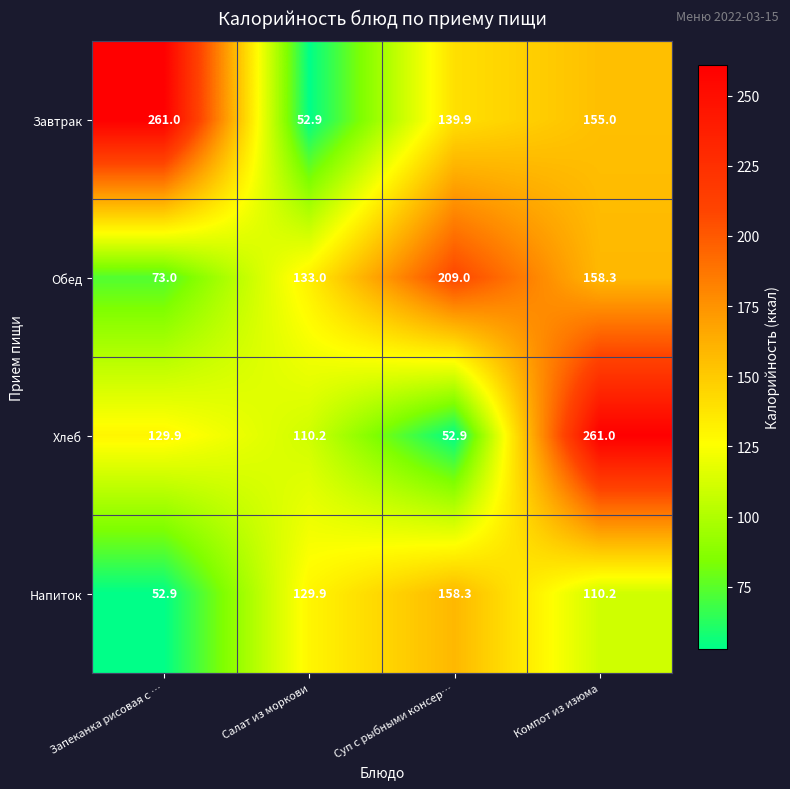

What is the minimum value for Обед?

73.0